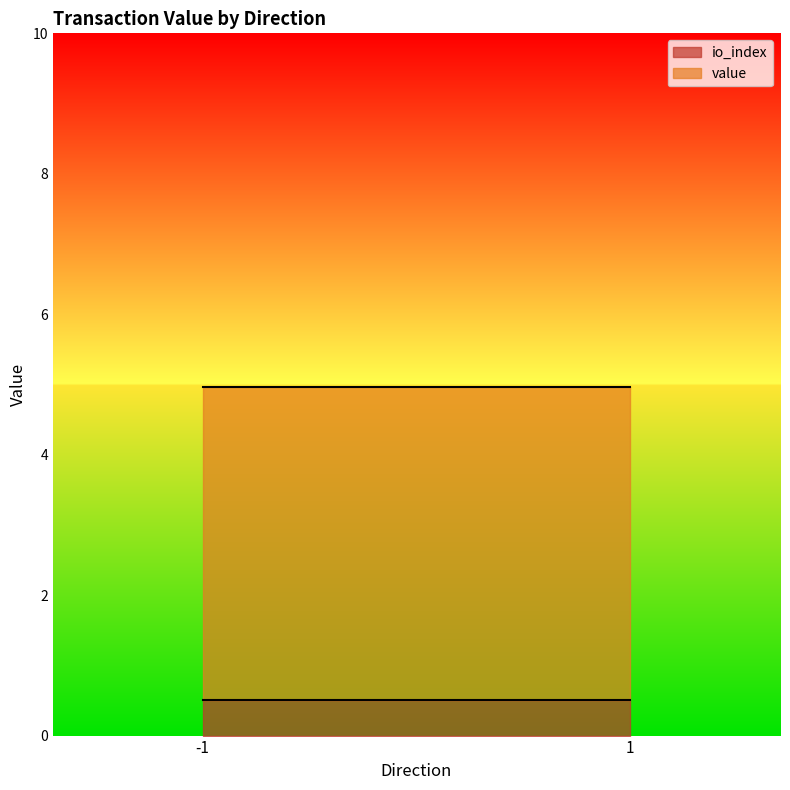

What is the total value across all series at 1?

5.0